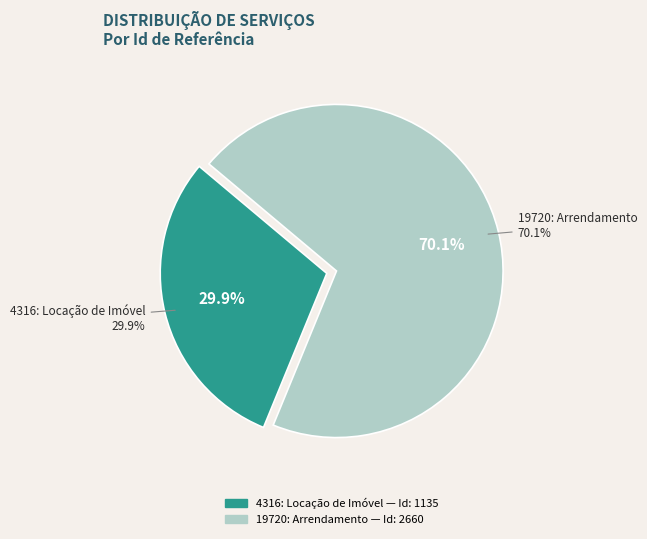

Rank the categories by value from highest to lowest.

19720: Arrendamento, 4316: Locação de Imóvel